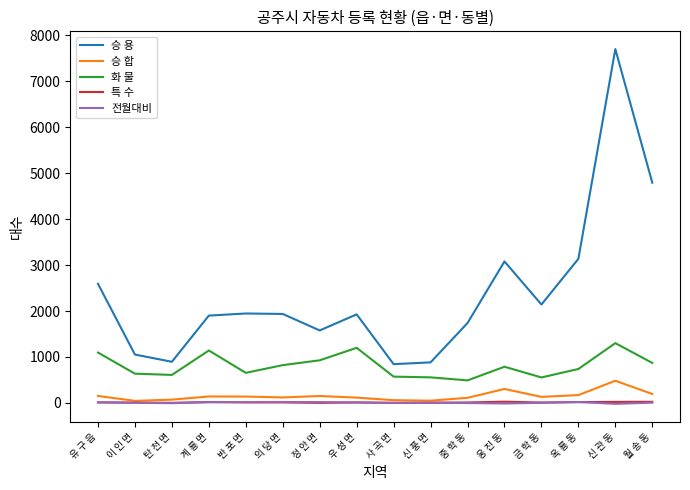

Is the value of 특 수 at 이 인 면 greater than the value of 화 물 at 사 곡 면?

No